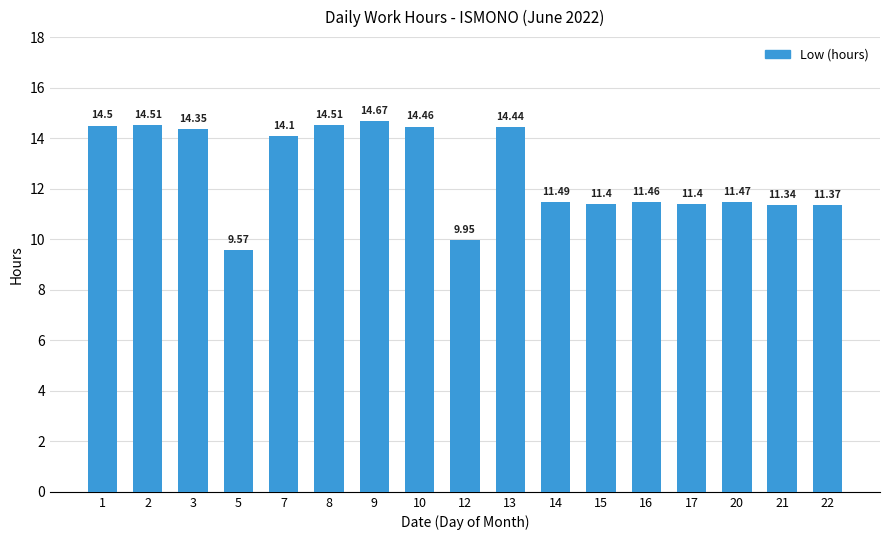

Approximately how many times larger is the value at 15 compared to 9?

0.8